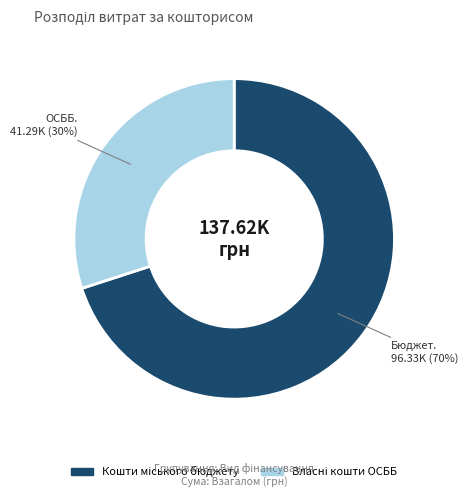

To the nearest percent, what is the difference between the largest and smallest slice percentages?

40%